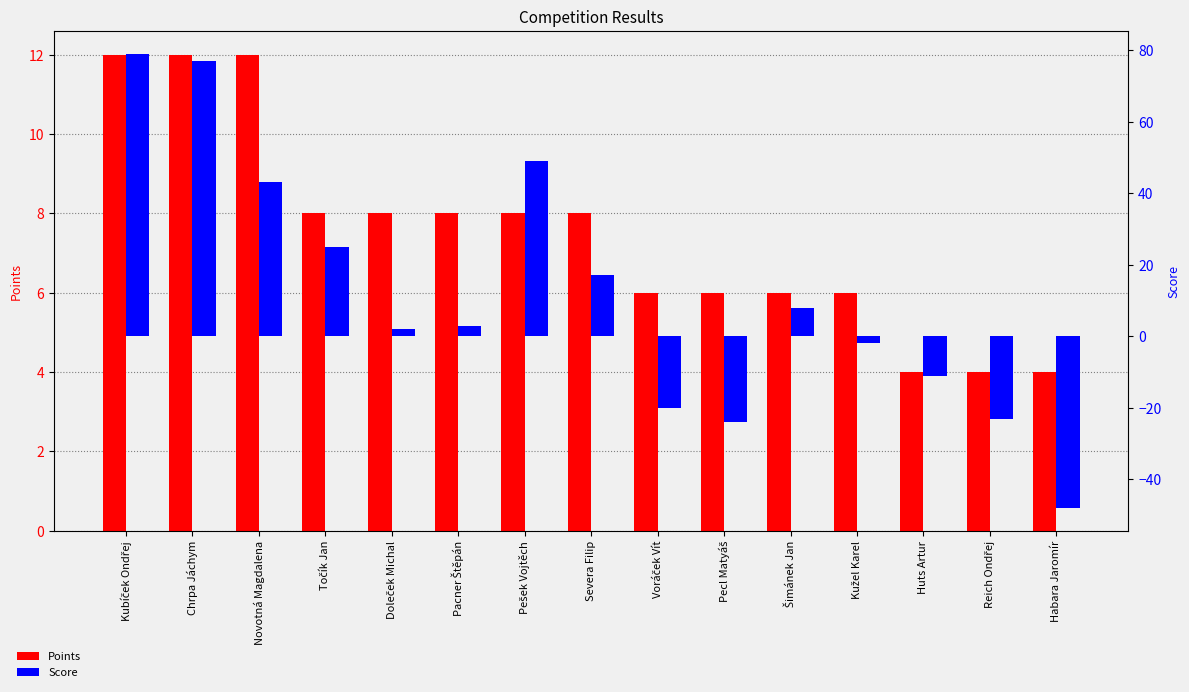

The value of Points at Točík Jan is 8. True or false?

True